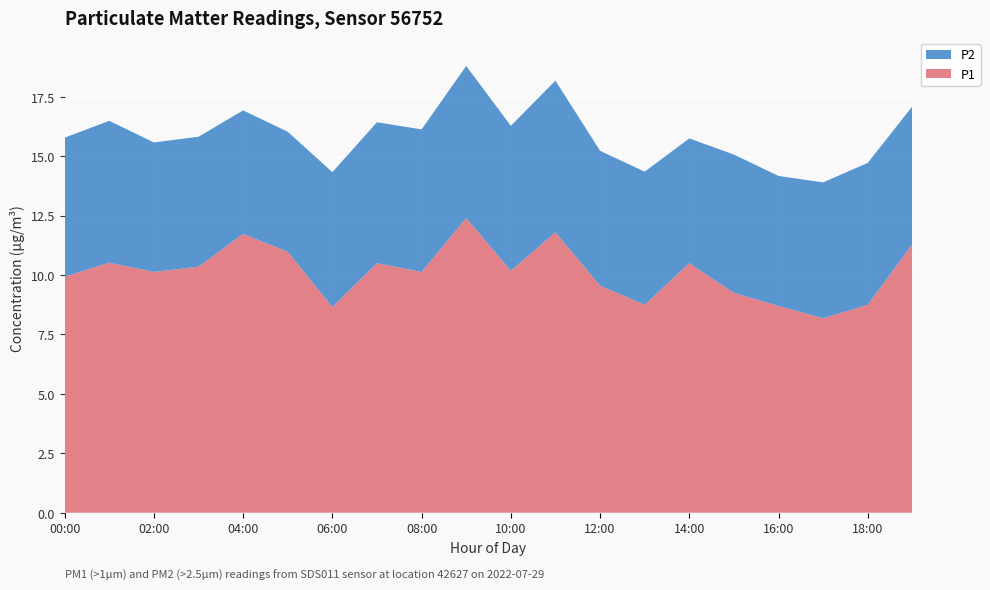

Reading left to right, transcribe all the data shown in this chart.

P2: 00:00=5.8	01:00=6.0	02:00=5.5	03:00=5.5	04:00=5.2	05:00=5.0	06:00=5.7	07:00=5.9	08:00=6.0	09:00=6.4	10:00=6.1	11:00=6.4	12:00=5.7	13:00=5.6	14:00=5.2	15:00=5.8	16:00=5.5	17:00=5.7	18:00=6.0	19:00=5.8
P1: 00:00=9.9	01:00=10.5	02:00=10.1	03:00=10.3	04:00=11.7	05:00=11.0	06:00=8.7	07:00=10.5	08:00=10.1	09:00=12.4	10:00=10.2	11:00=11.8	12:00=9.6	13:00=8.8	14:00=10.5	15:00=9.2	16:00=8.7	17:00=8.2	18:00=8.8	19:00=11.3